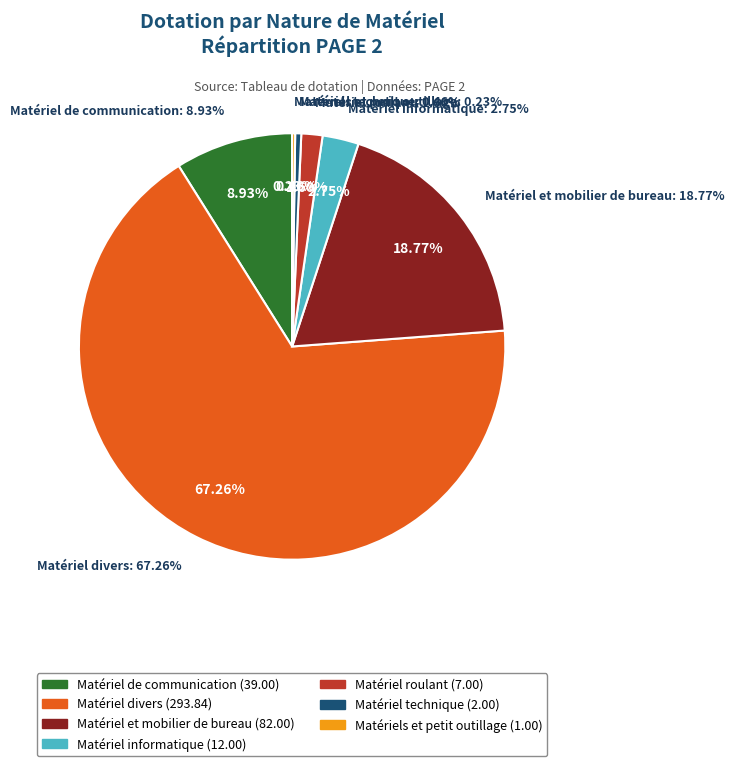

What is the ratio of the value at Matériel de communication to the value at Matériel technique?

19.5